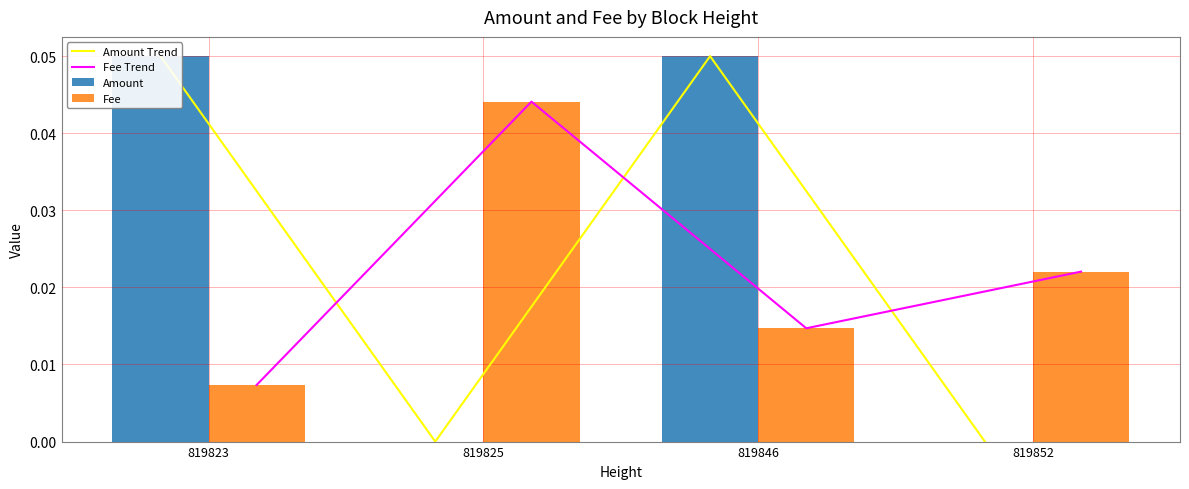

At which label is Fee closest to 0?

819823